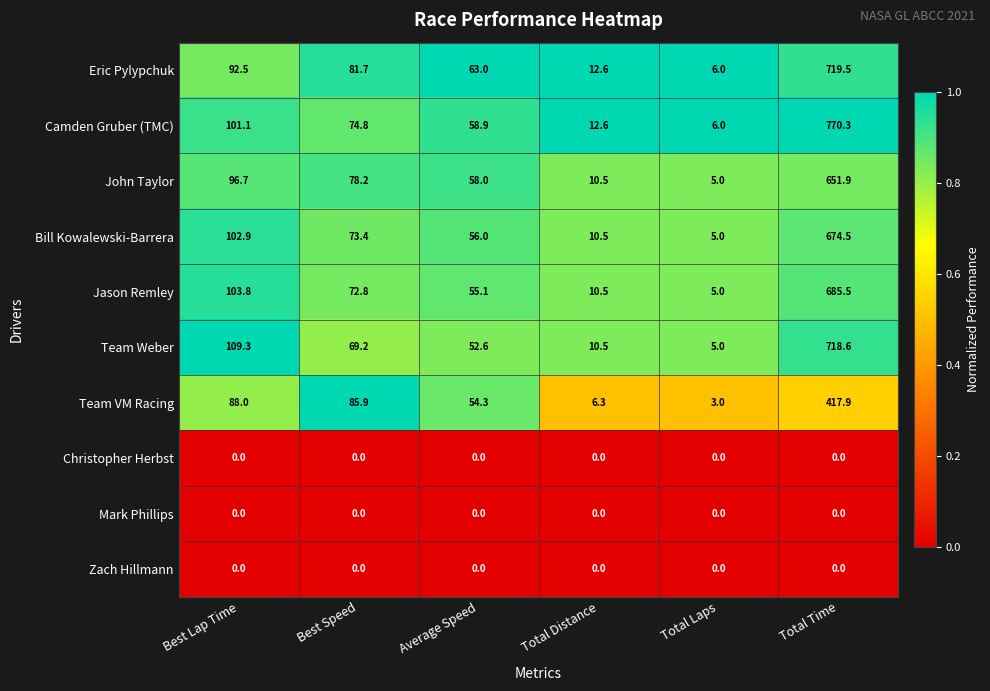

What is the sum of the Team VM Racing values at Best Speed and Total Distance?

92.2